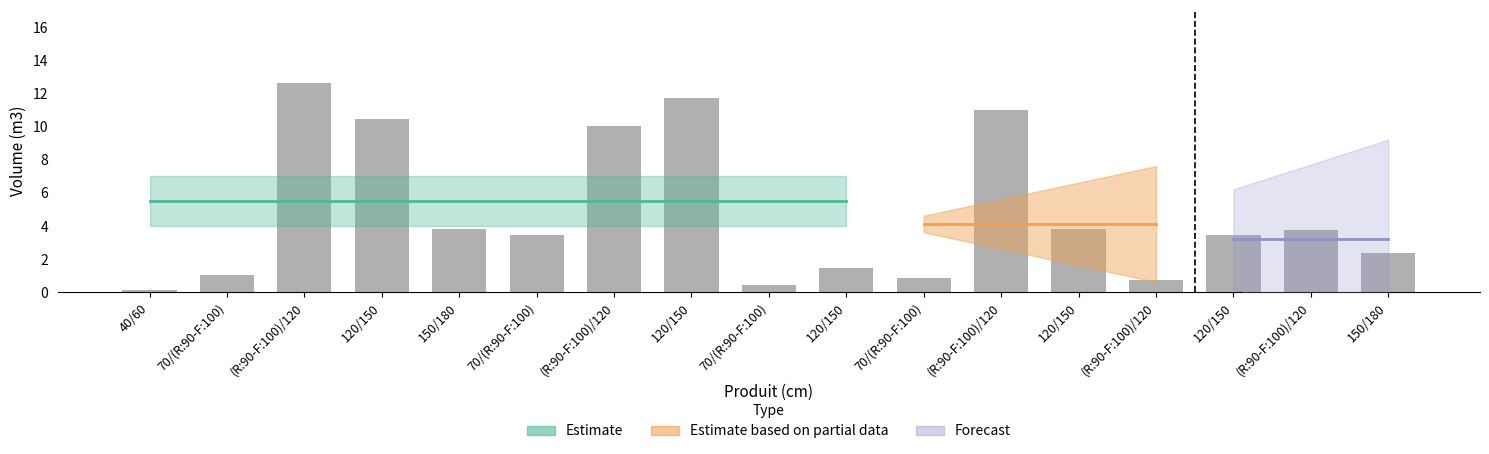

True or false: the data shows 1.4 at 120/150.

True